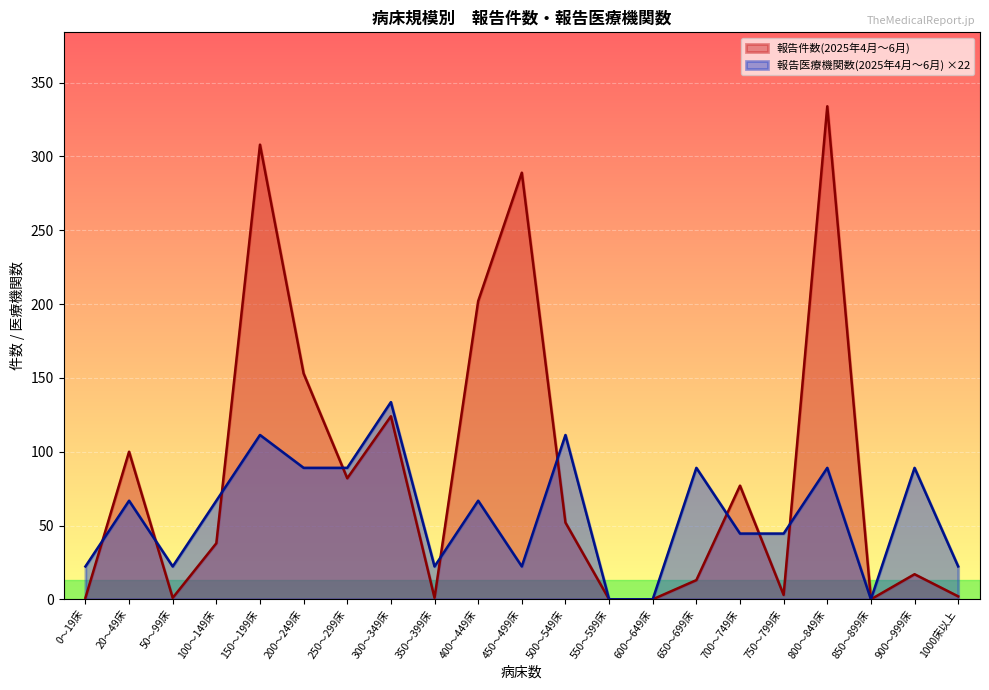

Reading left to right, transcribe all the data shown in this chart.

報告件数(2025年4月～6月): 0～19床=1.0	20～49床=100.0	50～99床=1.0	100～149床=38.0	150～199床=308.0	200～249床=153.0	250～299床=82.0	300～349床=124.0	350～399床=1.0	400～449床=202.0	450～499床=289.0	500～549床=52.0	550～599床=0.0	600～649床=0.0	650～699床=13.0	700～749床=77.0	750～799床=3.0	800～849床=334.0	850～899床=0.0	900～999床=17.0	1000床以上=2.0
報告医療機関数(2025年4月～6月): 0～19床=22.3	20～49床=66.8	50～99床=22.3	100～149床=66.8	150～199床=111.3	200～249床=89.1	250～299床=89.1	300～349床=133.6	350～399床=22.3	400～449床=66.8	450～499床=22.3	500～549床=111.3	550～599床=0.0	600～649床=0.0	650～699床=89.1	700～749床=44.5	750～799床=44.5	800～849床=89.1	850～899床=0.0	900～999床=89.1	1000床以上=22.3